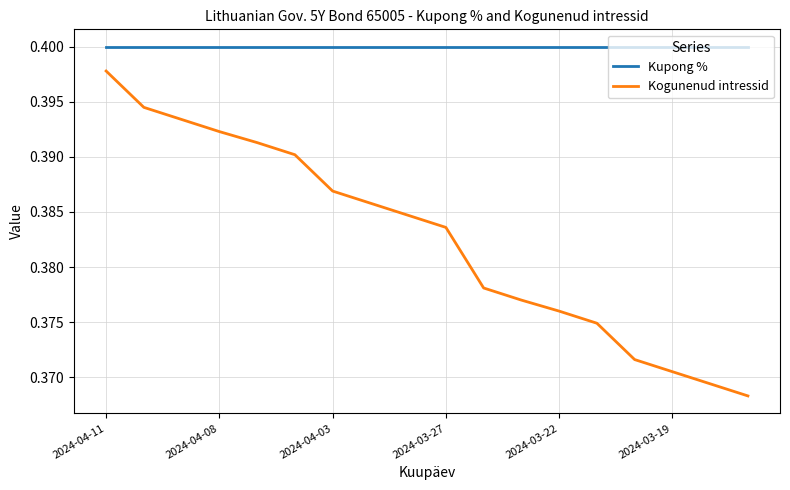

What is the sum of all Kogunenud intressid values?

6.9